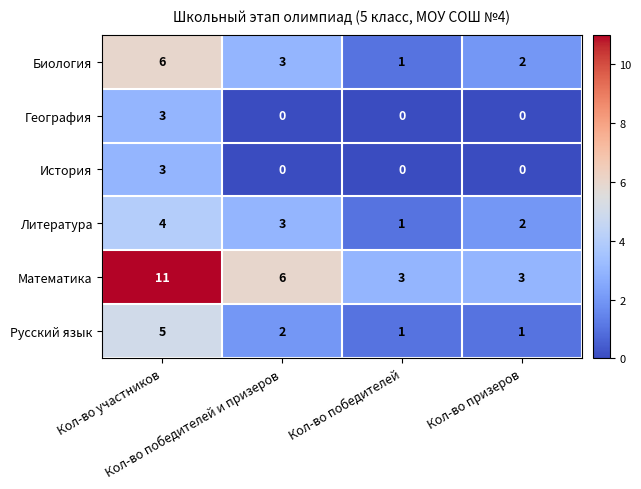

Which series has the largest range (max minus min)?

Математика